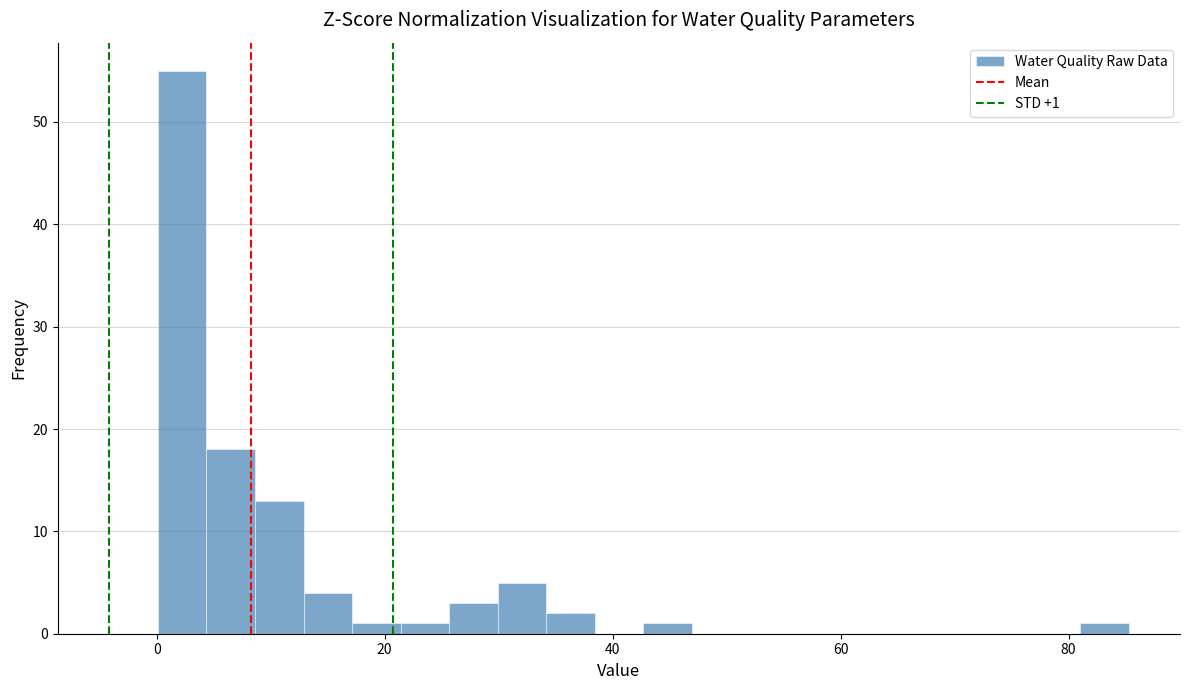

Read against the x-axis, roughly where is the centre of the tallest bar?

2